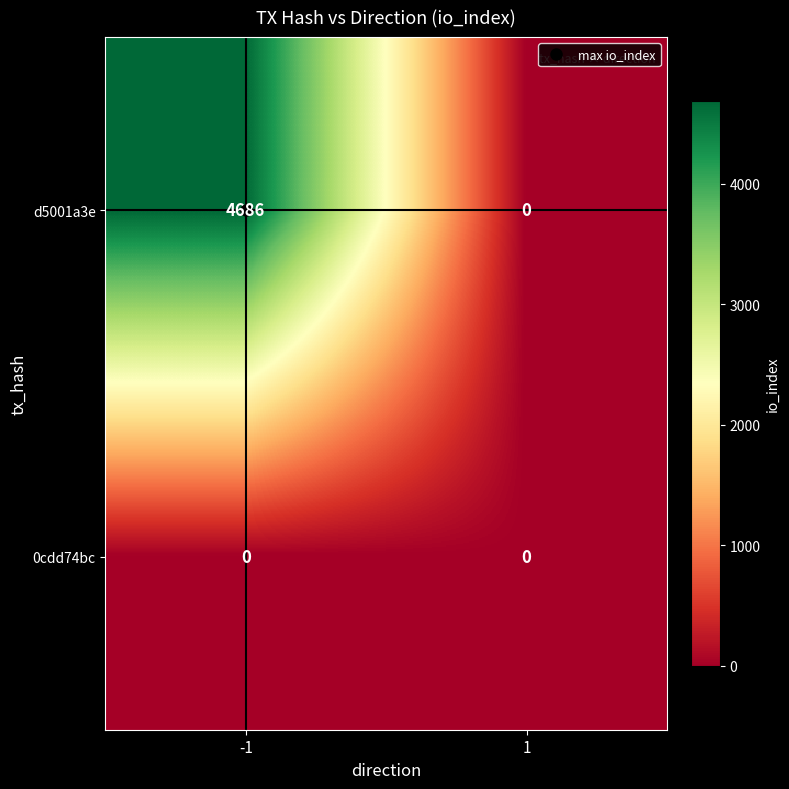

Which series has the largest range (max minus min)?

d5001a3e